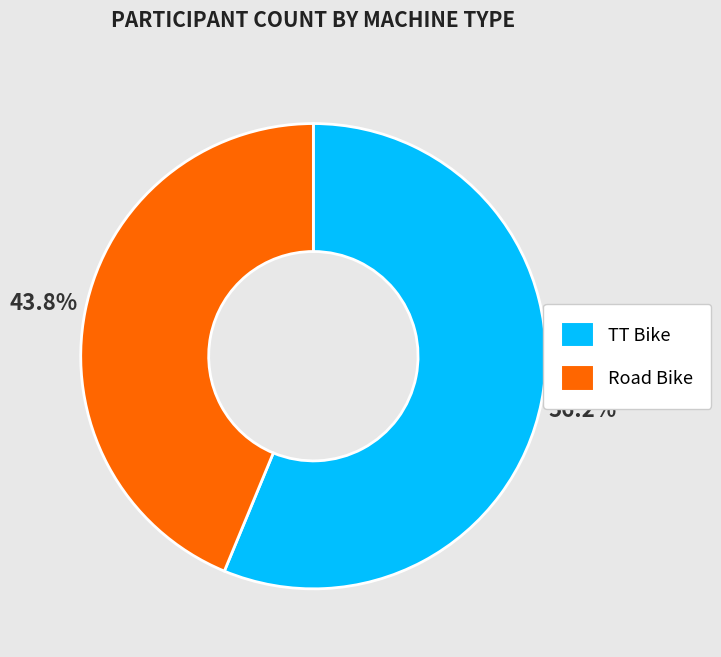

To the nearest percent, what is the combined percentage of TT Bike and Road Bike?

100%